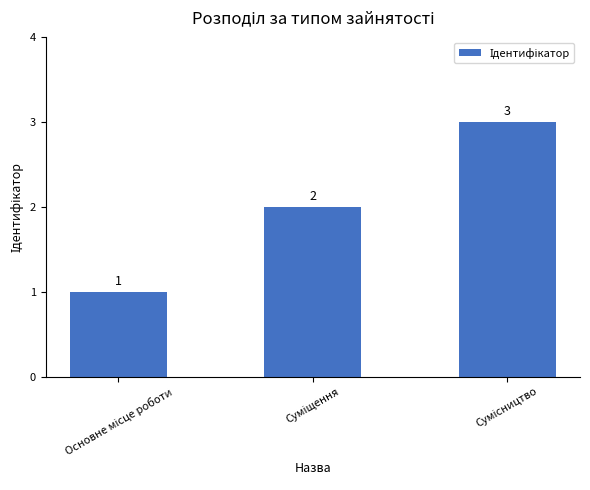

What is the value of the 2nd bar from the left?

2